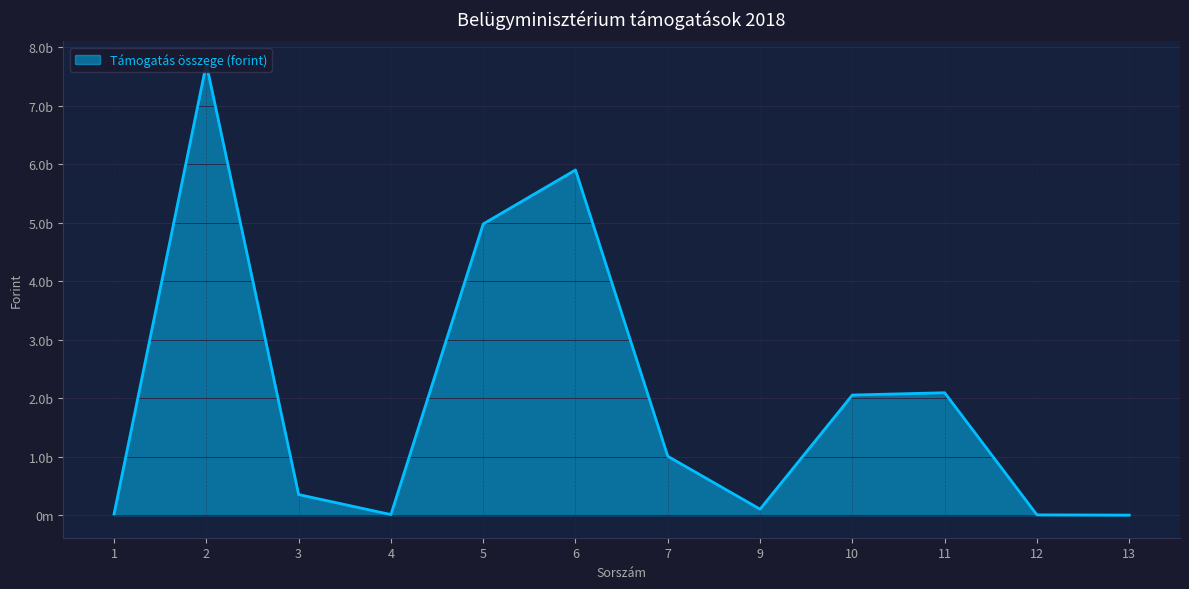

At which category does the data reach its first local valley?

4